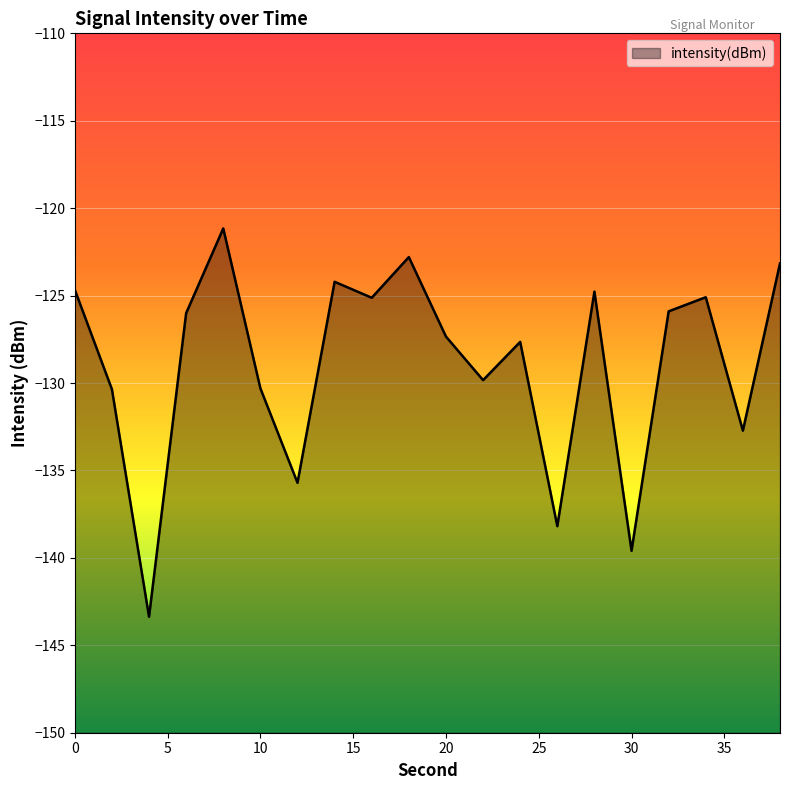

What is the difference between the maximum and minimum values?

22.2